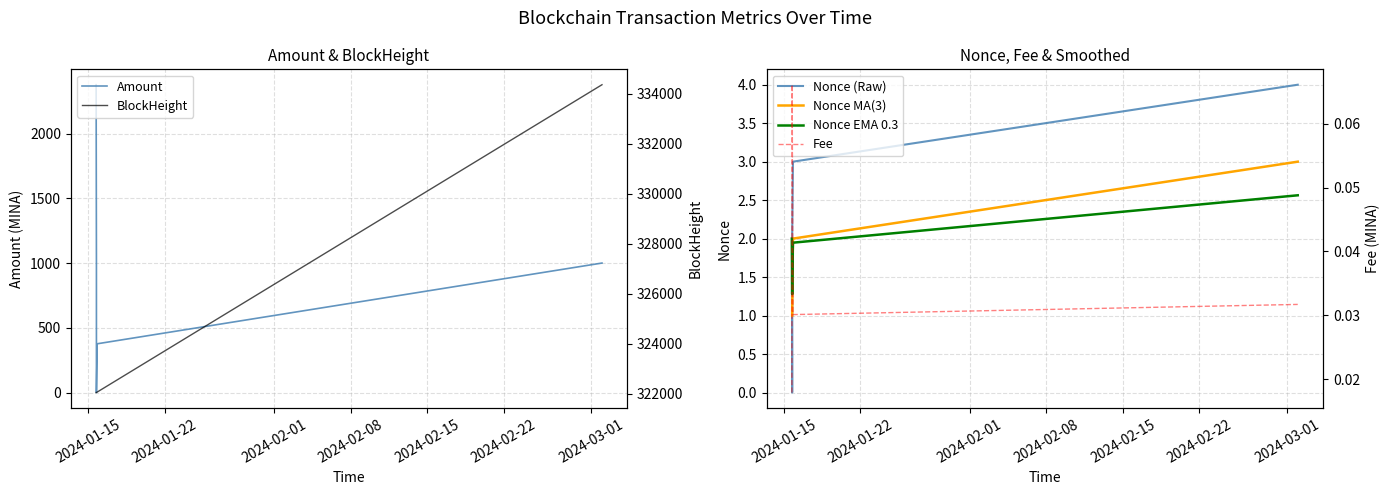

Where do Fee and Amount first cross each other?

2024-01-15 18:12:00 and 2024-01-15 18:12:00